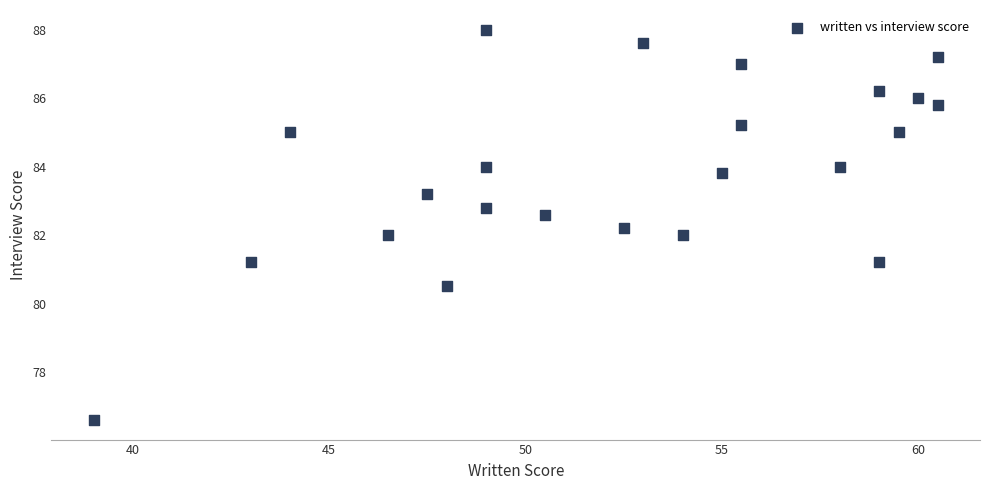

What is the range of Y values (max minus min)?

11.4